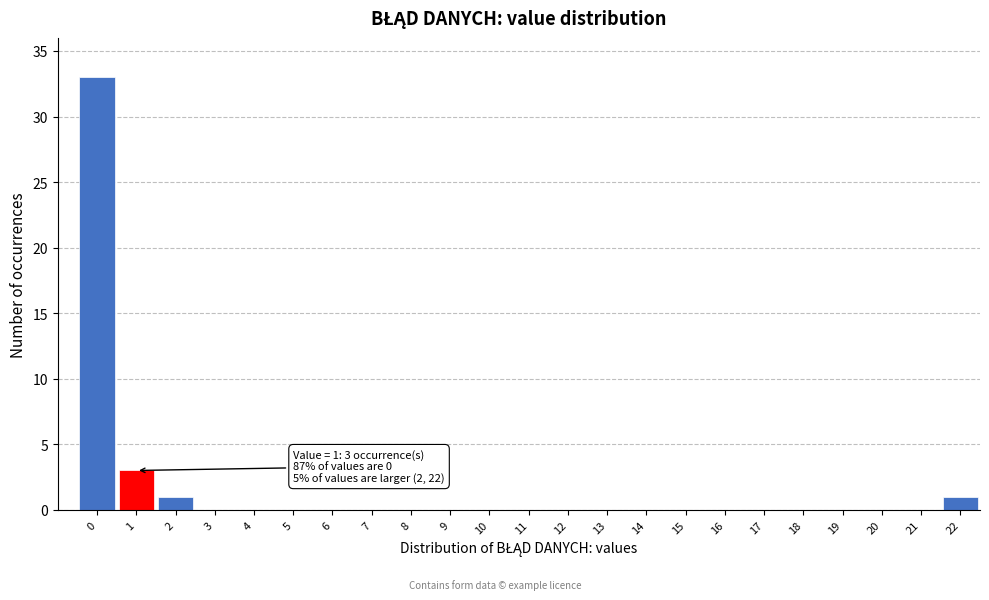

Reading left to right, transcribe all the data shown in this chart.

0=33	1=3	2=1	3=0	4=0	5=0	6=0	7=0	8=0	9=0	10=0	11=0	12=0	13=0	14=0	15=0	16=0	17=0	18=0	19=0	20=0	21=0	22=1